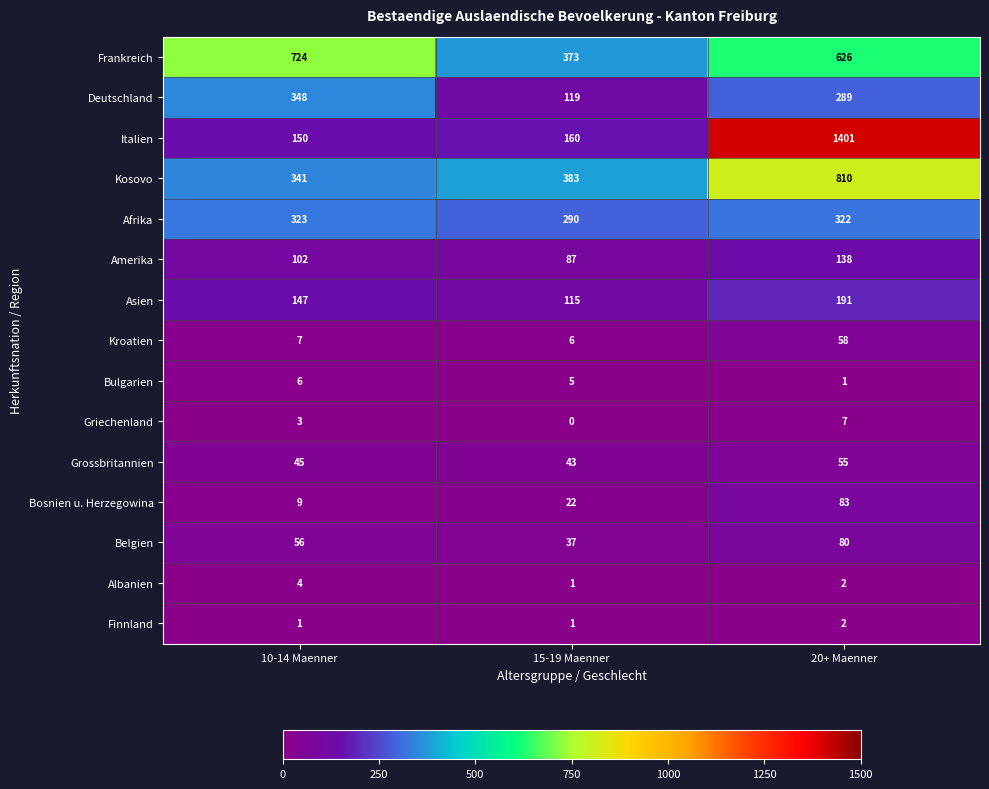

List the series in order of their peak value, lowest first.

Finnland, Albanien, Bulgarien, Griechenland, Grossbritannien, Kroatien, Belgien, Bosnien u. Herzegowina, Amerika, Asien, Afrika, Deutschland, Frankreich, Kosovo, Italien